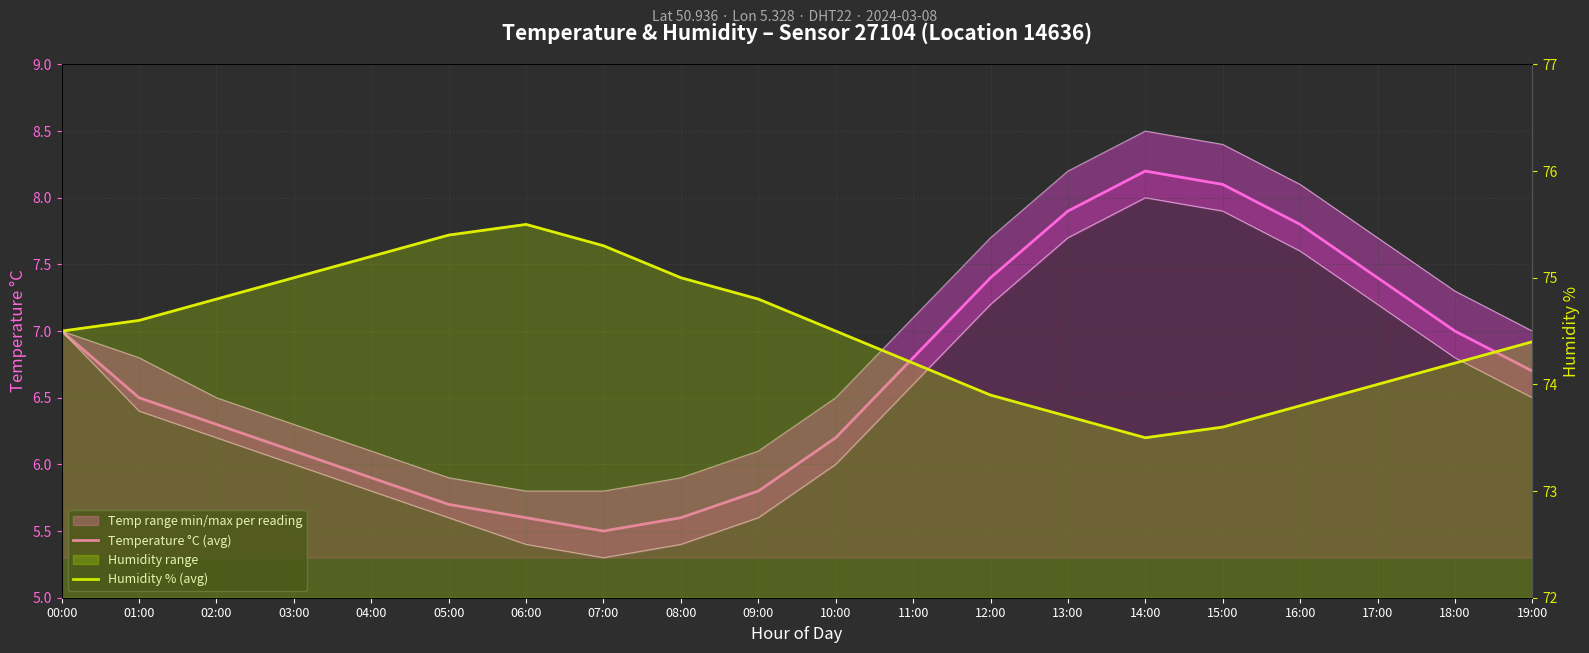

How many lines are shown in the chart?

2